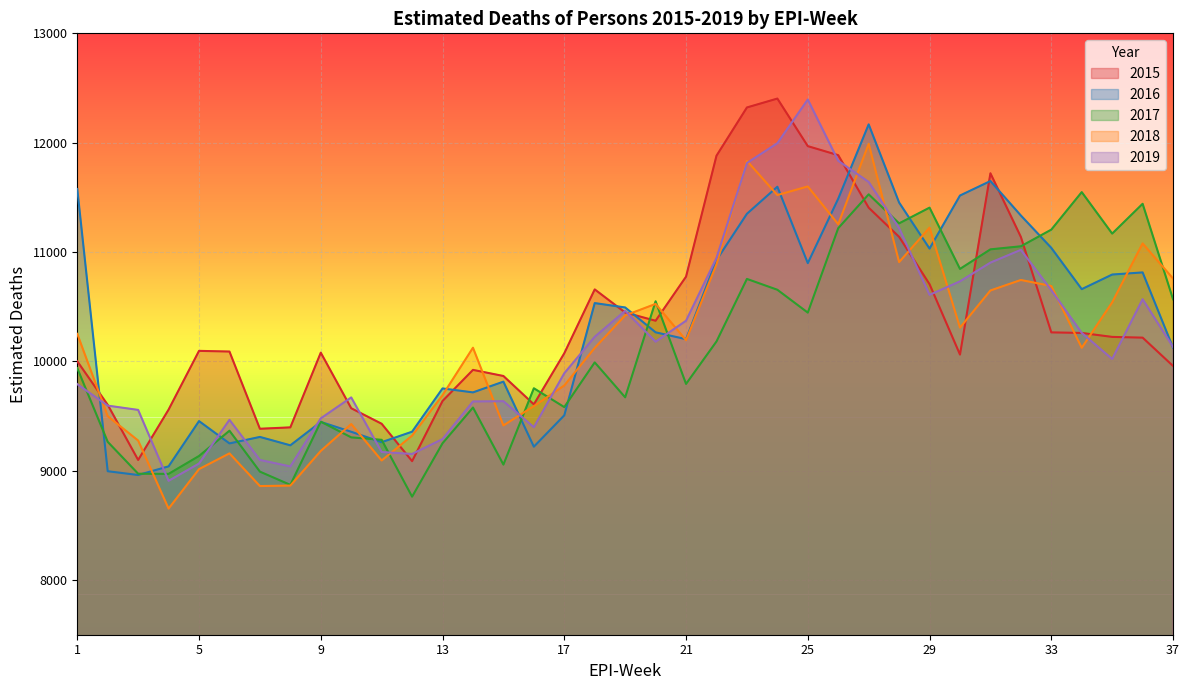

Which series changed the most between 6 and 29?

2018